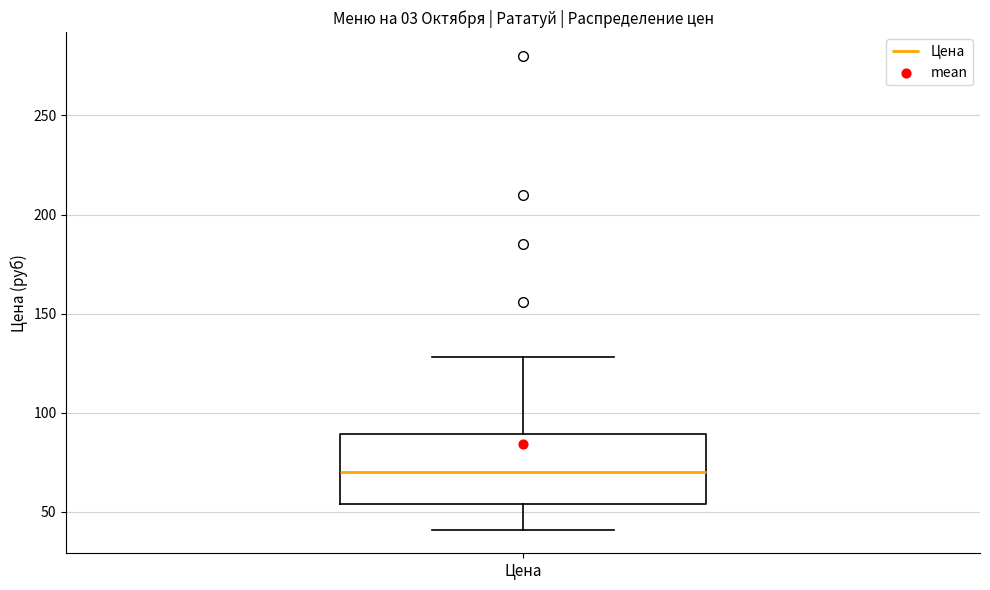

Where does the upper whisker of the box for Цена end on the y-axis? The values are not printed on the chart, so give them approximately, as read against the axis.

130